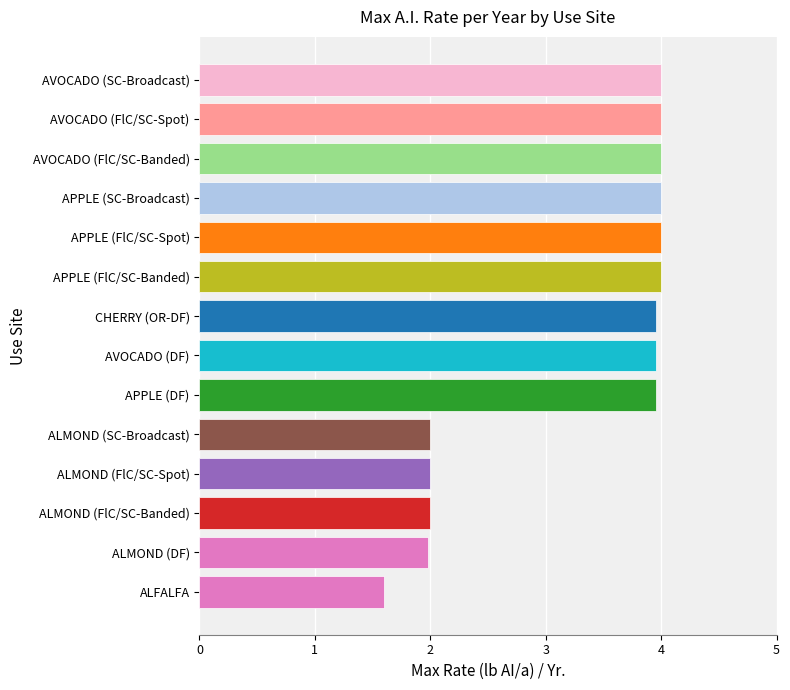

Is it true that the value at APPLE (FlC/SC-Spot) is 7.0?

False